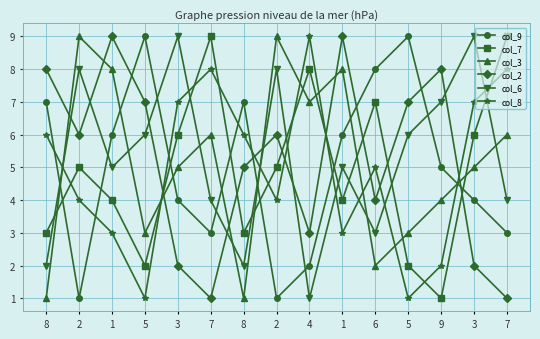

Reading left to right, what are all the values shown in this chart?

col_9: 8=7	2=1	1=6	5=9	3=4	7=3	8=7	2=1	4=2	1=6	6=8	5=9	9=5	3=4	7=3
col_7: 8=3	2=5	1=4	5=2	3=6	7=9	8=3	2=5	4=8	1=4	6=7	5=2	9=1	3=6	7=9
col_3: 8=1	2=9	1=8	5=3	3=5	7=6	8=1	2=9	4=7	1=8	6=2	5=3	9=4	3=5	7=6
col_2: 8=8	2=6	1=9	5=7	3=2	7=1	8=5	2=6	4=3	1=9	6=4	5=7	9=8	3=2	7=1
col_6: 8=2	2=8	1=5	5=6	3=9	7=4	8=2	2=8	4=1	1=5	6=3	5=6	9=7	3=9	7=4
col_8: 8=6	2=4	1=3	5=1	3=7	7=8	8=6	2=4	4=9	1=3	6=5	5=1	9=2	3=7	7=8